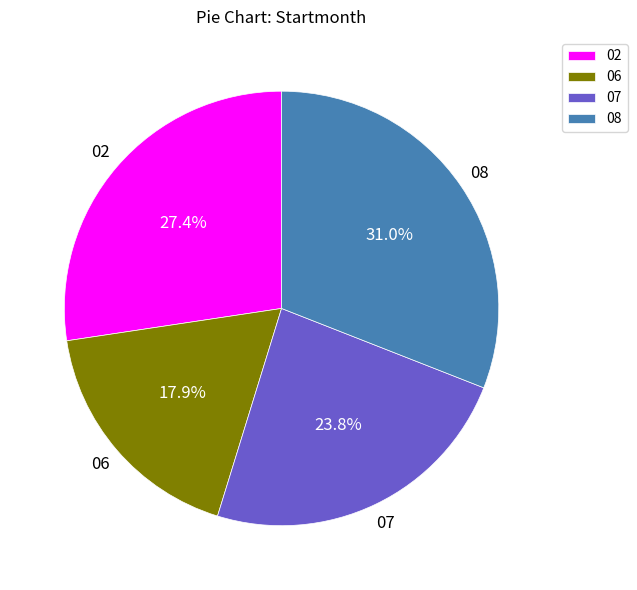

To the nearest percent, what portion does 06 represent?

18%